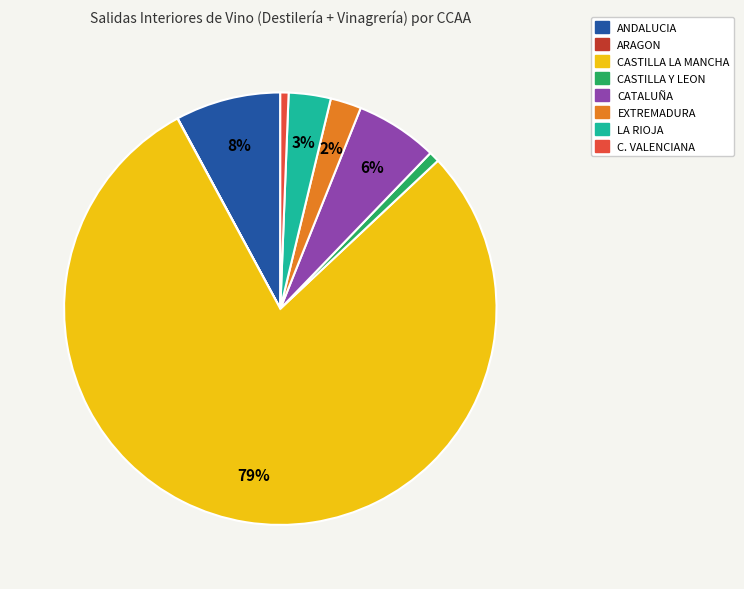

Approximately how many times larger is the value at ANDALUCIA compared to CATALUÑA?

1.3